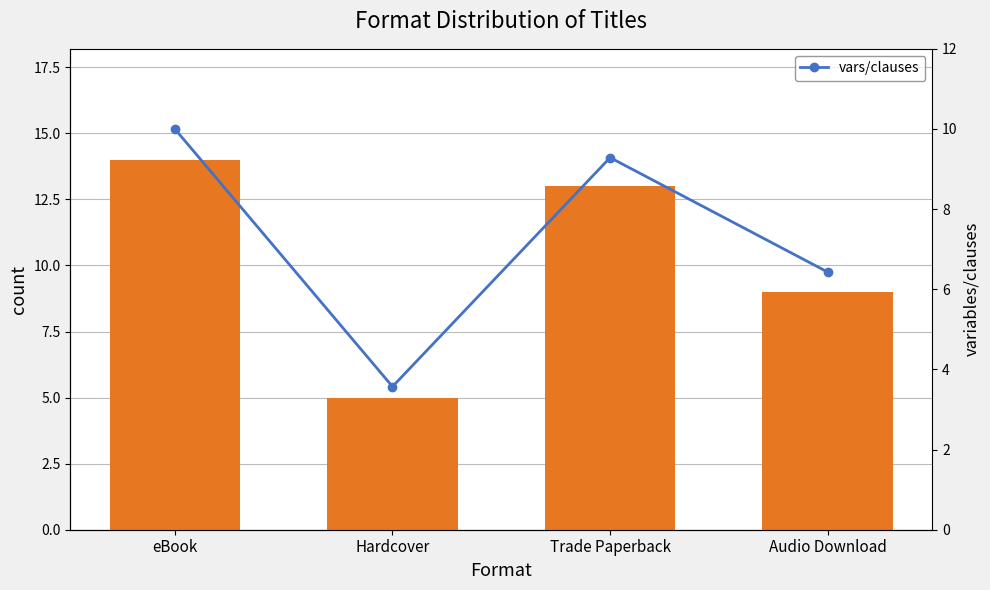

What is the average value of the Format Count series?

10.2